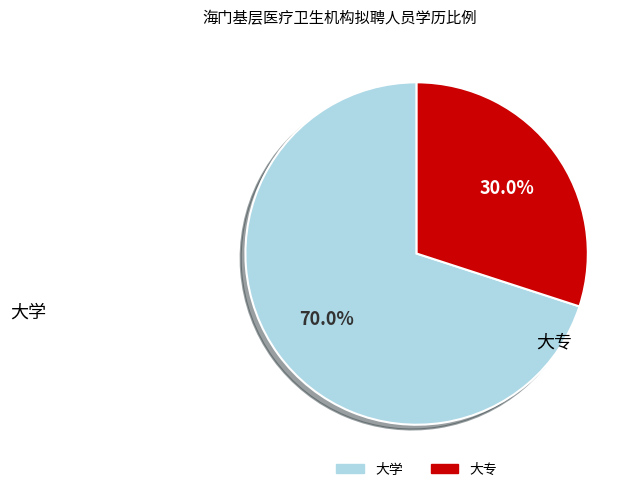

What is the ratio of the value at 大专 to the value at 大学?

0.4